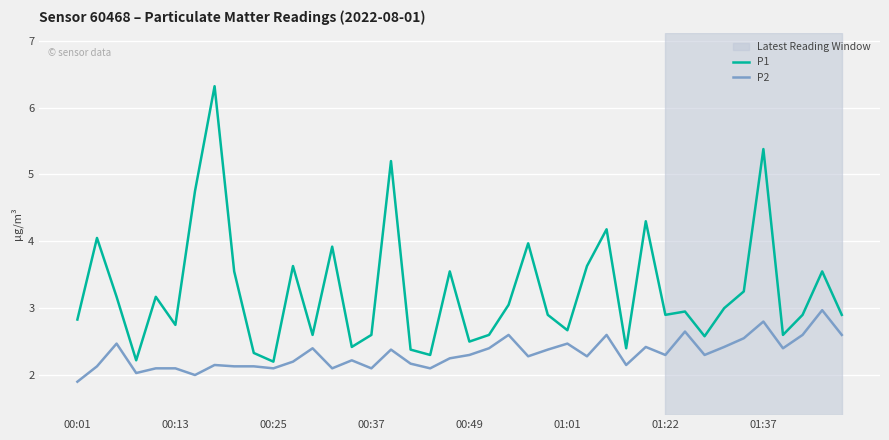

What is the average value of the P1 series?

3.3